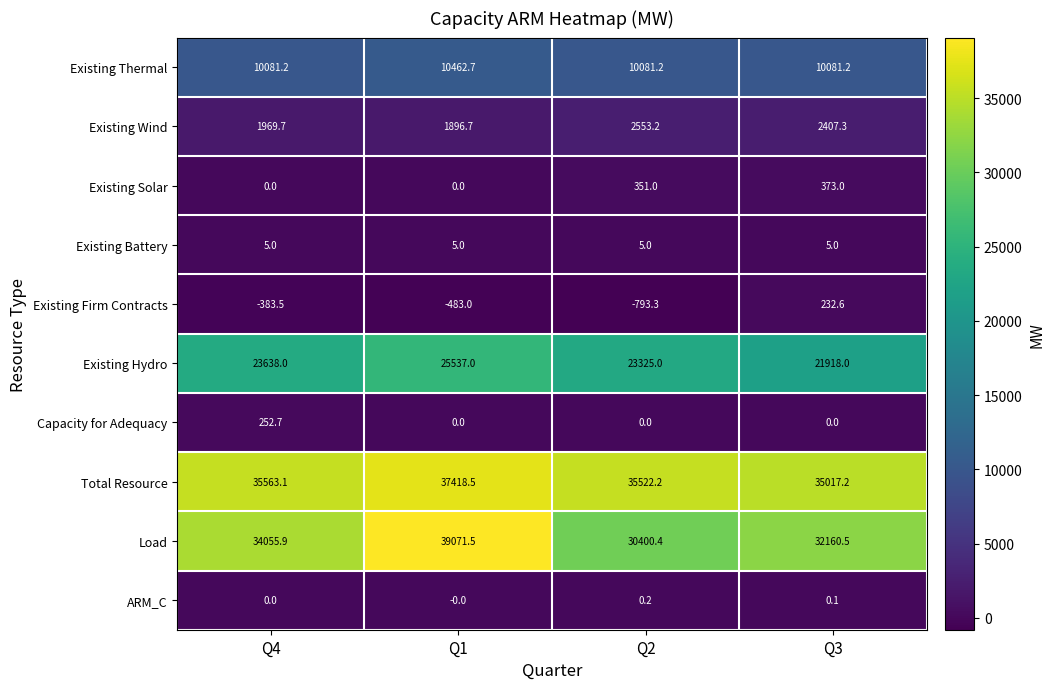

What is the difference between the Load values at Q2 and Q4?

3655.5